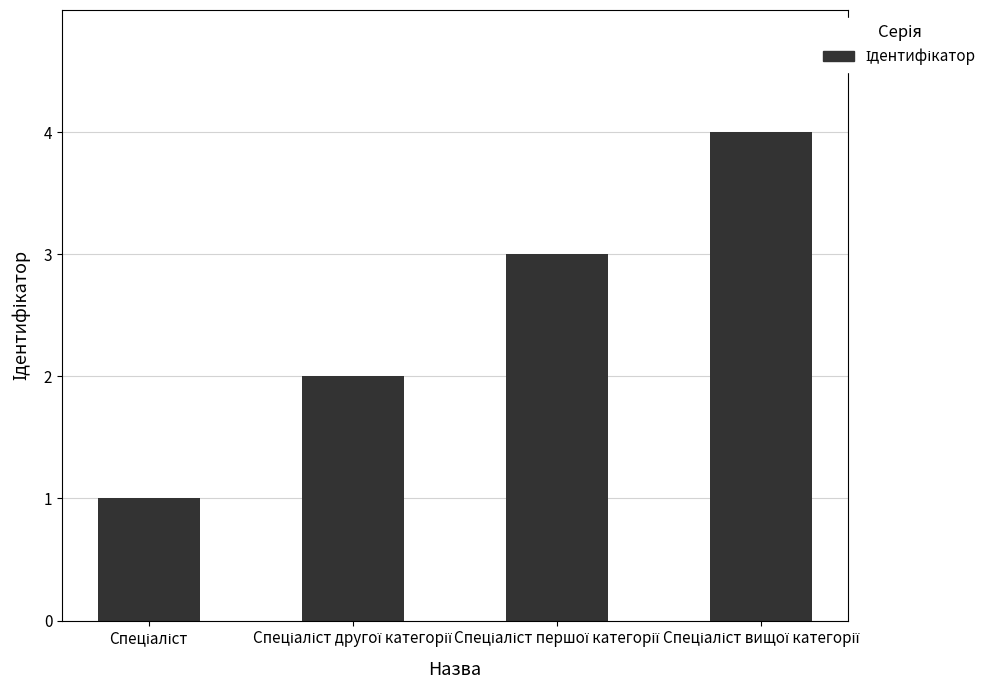

How many values are between 2 and 4?

3